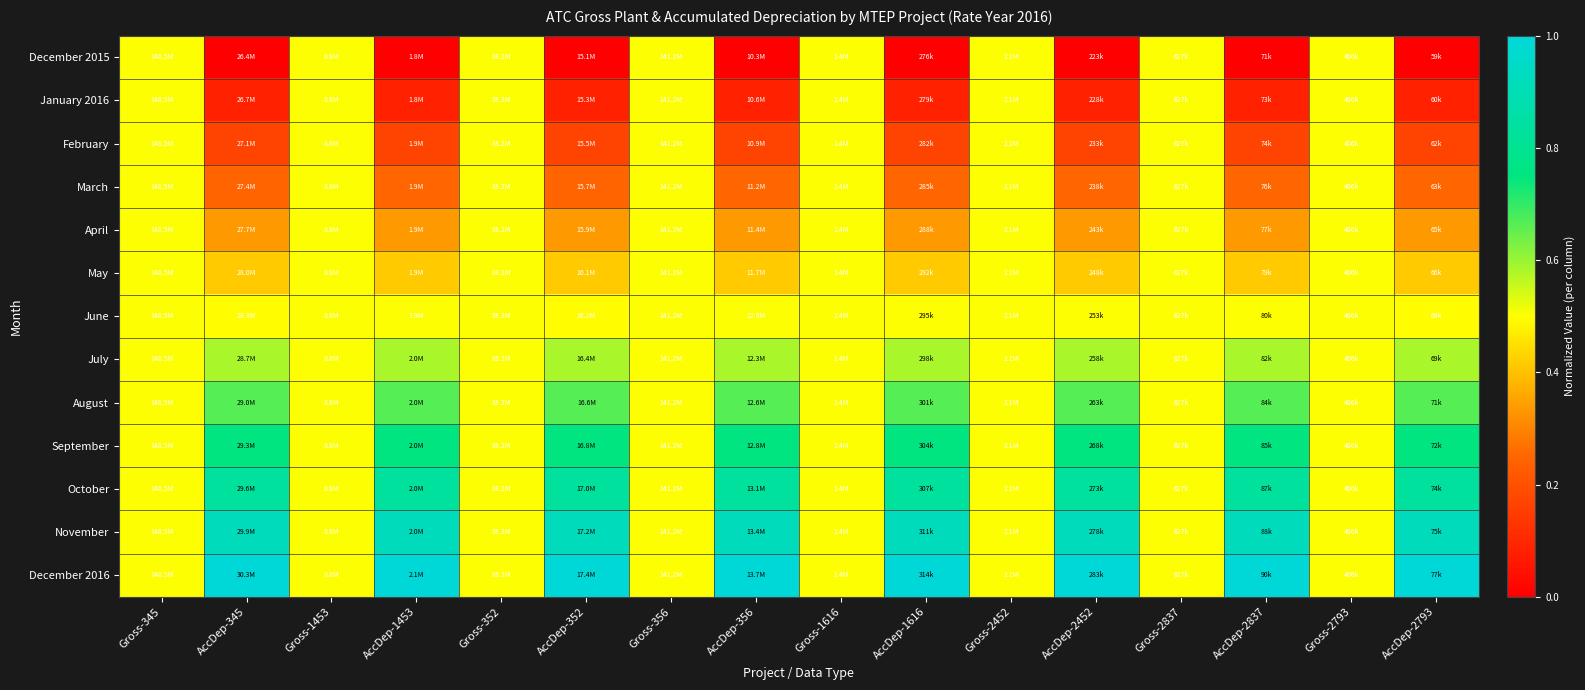

Reading right to left, what are all the values shown in this chart?

December 2015: AccDep-2793=0.0	Gross-2793=0.5	AccDep-2837=0.0	Gross-2837=0.5	AccDep-2452=0.0	Gross-2452=0.5	AccDep-1616=0.0	Gross-1616=0.5	AccDep-356=0.0	Gross-356=0.5	AccDep-352=0.0	Gross-352=0.5	AccDep-1453=0.0	Gross-1453=0.5	AccDep-345=0.0	Gross-345=0.5
January 2016: AccDep-2793=0.1	Gross-2793=0.5	AccDep-2837=0.1	Gross-2837=0.5	AccDep-2452=0.1	Gross-2452=0.5	AccDep-1616=0.1	Gross-1616=0.5	AccDep-356=0.1	Gross-356=0.5	AccDep-352=0.1	Gross-352=0.5	AccDep-1453=0.1	Gross-1453=0.5	AccDep-345=0.1	Gross-345=0.5
February: AccDep-2793=0.2	Gross-2793=0.5	AccDep-2837=0.2	Gross-2837=0.5	AccDep-2452=0.2	Gross-2452=0.5	AccDep-1616=0.2	Gross-1616=0.5	AccDep-356=0.2	Gross-356=0.5	AccDep-352=0.2	Gross-352=0.5	AccDep-1453=0.2	Gross-1453=0.5	AccDep-345=0.2	Gross-345=0.5
March: AccDep-2793=0.3	Gross-2793=0.5	AccDep-2837=0.3	Gross-2837=0.5	AccDep-2452=0.3	Gross-2452=0.5	AccDep-1616=0.3	Gross-1616=0.5	AccDep-356=0.3	Gross-356=0.5	AccDep-352=0.2	Gross-352=0.5	AccDep-1453=0.2	Gross-1453=0.5	AccDep-345=0.2	Gross-345=0.5
April: AccDep-2793=0.3	Gross-2793=0.5	AccDep-2837=0.3	Gross-2837=0.5	AccDep-2452=0.3	Gross-2452=0.5	AccDep-1616=0.3	Gross-1616=0.5	AccDep-356=0.3	Gross-356=0.5	AccDep-352=0.3	Gross-352=0.5	AccDep-1453=0.3	Gross-1453=0.5	AccDep-345=0.3	Gross-345=0.5
May: AccDep-2793=0.4	Gross-2793=0.5	AccDep-2837=0.4	Gross-2837=0.5	AccDep-2452=0.4	Gross-2452=0.5	AccDep-1616=0.4	Gross-1616=0.5	AccDep-356=0.4	Gross-356=0.5	AccDep-352=0.4	Gross-352=0.5	AccDep-1453=0.4	Gross-1453=0.5	AccDep-345=0.4	Gross-345=0.5
June: AccDep-2793=0.5	Gross-2793=0.5	AccDep-2837=0.5	Gross-2837=0.5	AccDep-2452=0.5	Gross-2452=0.5	AccDep-1616=0.5	Gross-1616=0.5	AccDep-356=0.5	Gross-356=0.5	AccDep-352=0.5	Gross-352=0.5	AccDep-1453=0.5	Gross-1453=0.5	AccDep-345=0.5	Gross-345=0.5
July: AccDep-2793=0.6	Gross-2793=0.5	AccDep-2837=0.6	Gross-2837=0.5	AccDep-2452=0.6	Gross-2452=0.5	AccDep-1616=0.6	Gross-1616=0.5	AccDep-356=0.6	Gross-356=0.5	AccDep-352=0.6	Gross-352=0.5	AccDep-1453=0.6	Gross-1453=0.5	AccDep-345=0.6	Gross-345=0.5
August: AccDep-2793=0.7	Gross-2793=0.5	AccDep-2837=0.7	Gross-2837=0.5	AccDep-2452=0.7	Gross-2452=0.5	AccDep-1616=0.7	Gross-1616=0.5	AccDep-356=0.7	Gross-356=0.5	AccDep-352=0.7	Gross-352=0.5	AccDep-1453=0.7	Gross-1453=0.5	AccDep-345=0.7	Gross-345=0.5
September: AccDep-2793=0.7	Gross-2793=0.5	AccDep-2837=0.8	Gross-2837=0.5	AccDep-2452=0.8	Gross-2452=0.5	AccDep-1616=0.7	Gross-1616=0.5	AccDep-356=0.8	Gross-356=0.5	AccDep-352=0.7	Gross-352=0.5	AccDep-1453=0.8	Gross-1453=0.5	AccDep-345=0.7	Gross-345=0.5
October: AccDep-2793=0.8	Gross-2793=0.5	AccDep-2837=0.8	Gross-2837=0.5	AccDep-2452=0.8	Gross-2452=0.5	AccDep-1616=0.8	Gross-1616=0.5	AccDep-356=0.8	Gross-356=0.5	AccDep-352=0.8	Gross-352=0.5	AccDep-1453=0.8	Gross-1453=0.5	AccDep-345=0.8	Gross-345=0.5
November: AccDep-2793=0.9	Gross-2793=0.5	AccDep-2837=0.9	Gross-2837=0.5	AccDep-2452=0.9	Gross-2452=0.5	AccDep-1616=0.9	Gross-1616=0.5	AccDep-356=0.9	Gross-356=0.5	AccDep-352=0.9	Gross-352=0.5	AccDep-1453=0.9	Gross-1453=0.5	AccDep-345=0.9	Gross-345=0.5
December 2016: AccDep-2793=1.0	Gross-2793=0.5	AccDep-2837=1.0	Gross-2837=0.5	AccDep-2452=1.0	Gross-2452=0.5	AccDep-1616=1.0	Gross-1616=0.5	AccDep-356=1.0	Gross-356=0.5	AccDep-352=1.0	Gross-352=0.5	AccDep-1453=1.0	Gross-1453=0.5	AccDep-345=1.0	Gross-345=0.5